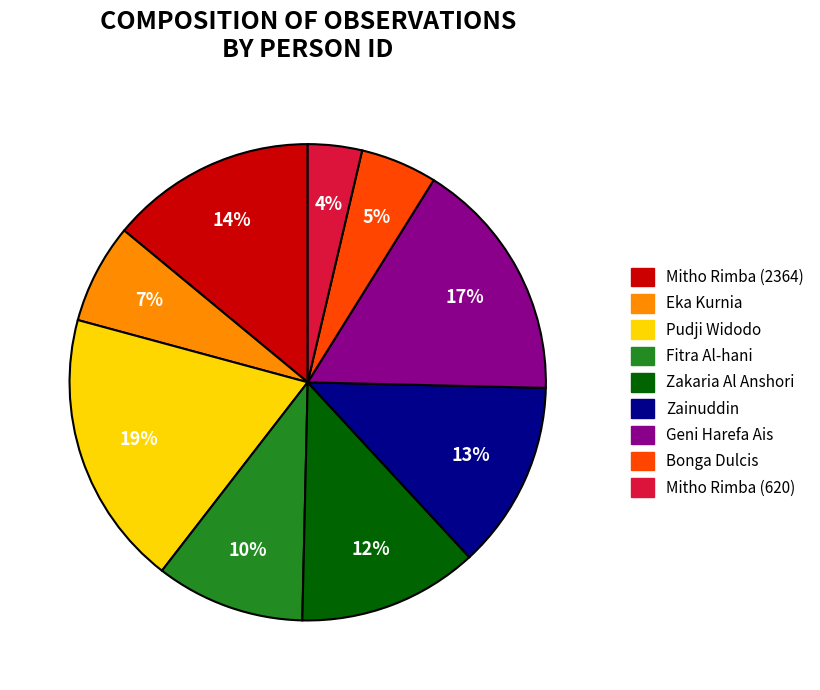

True or false: Fitra Al-hani accounts for 17% of the total.

False